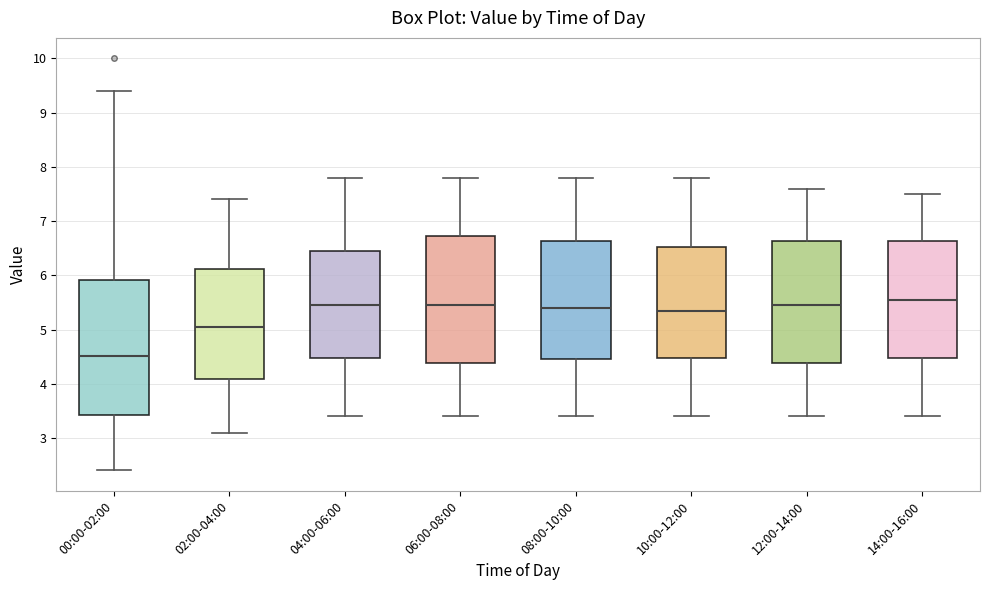

Reading left to right, transcribe this box plot: for each box, give where its median line is, the range the box spans, and where its two whiskers end, as read against the y-axis. The values are not printed on the chart, so give them approximately, as read against the axis.

00:00-02:00: median 4.5, box 3.4 to 5.9, whiskers 2.4 to 9.4
02:00-04:00: median 5.1, box 4.1 to 6.1, whiskers 3.1 to 7.4
04:00-06:00: median 5.5, box 4.5 to 6.5, whiskers 3.4 to 7.8
06:00-08:00: median 5.5, box 4.4 to 6.7, whiskers 3.4 to 7.8
08:00-10:00: median 5.4, box 4.5 to 6.6, whiskers 3.4 to 7.8
10:00-12:00: median 5.4, box 4.5 to 6.5, whiskers 3.4 to 7.8
12:00-14:00: median 5.5, box 4.4 to 6.6, whiskers 3.4 to 7.6
14:00-16:00: median 5.6, box 4.5 to 6.6, whiskers 3.4 to 7.5